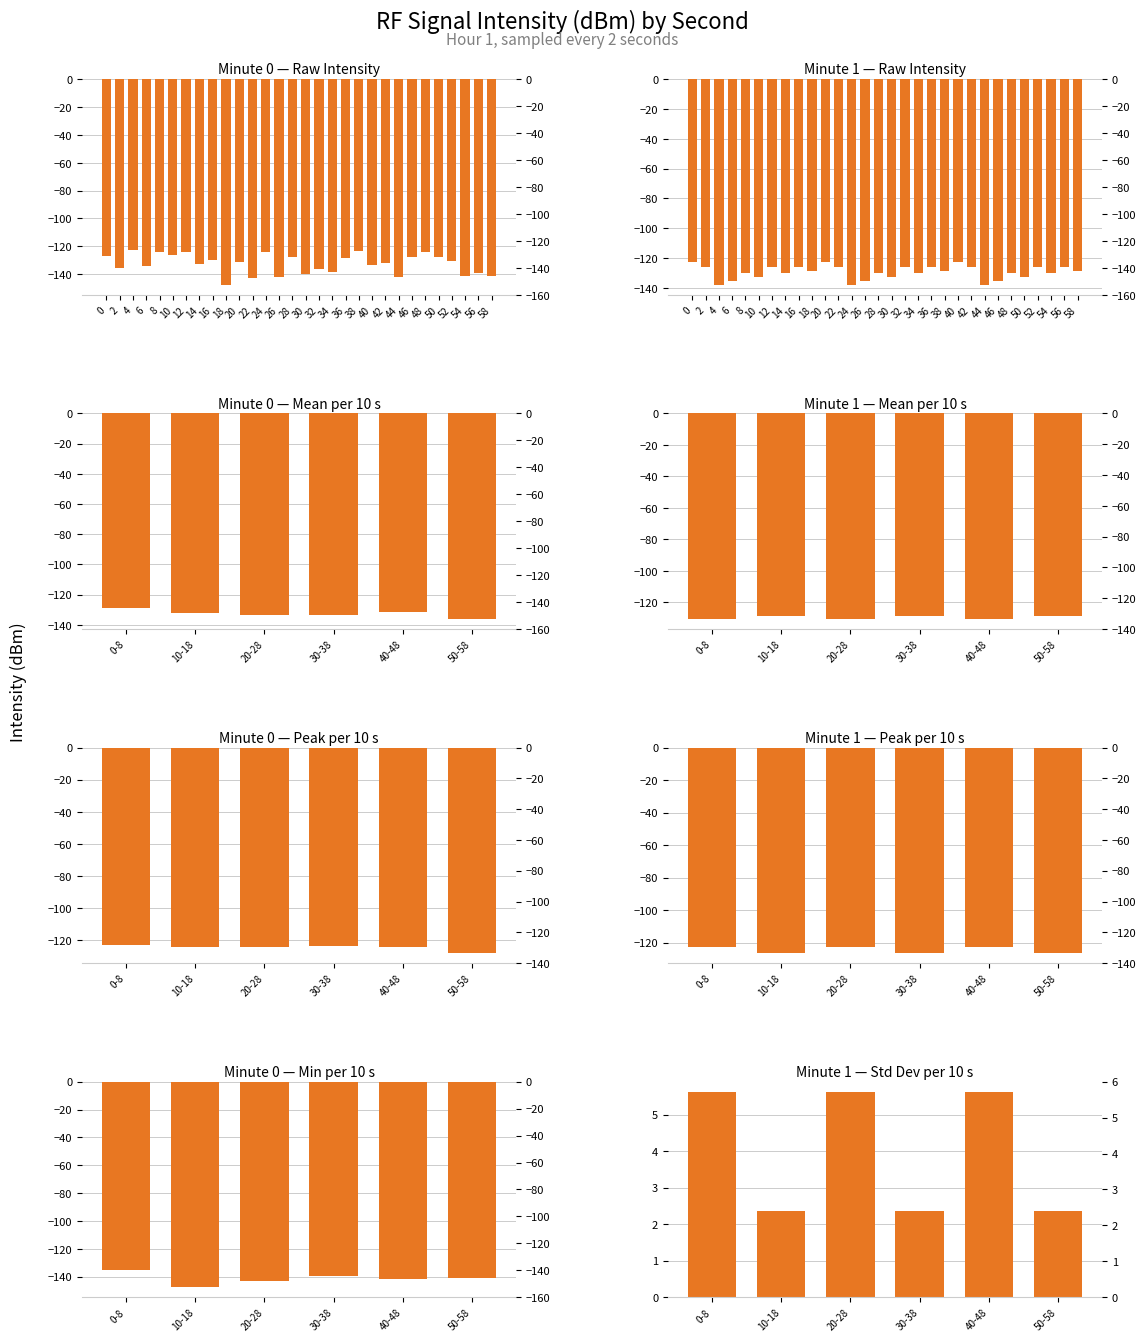

Reading left to right, transcribe all the data shown in this chart.

minute 0: 0=-127.0	2=-135.4	4=-122.6	6=-134.1	8=-124.3	10=-126.3	12=-124.1	14=-133.0	16=-130.1	18=-147.5	20=-131.4	22=-142.8	24=-124.0	26=-142.4	28=-127.8	30=-139.7	32=-136.0	34=-138.2	36=-128.4	38=-123.6	40=-133.3	42=-131.8	44=-141.7	46=-127.9	48=-124.0	50=-127.8	52=-130.6	54=-141.1	56=-138.8	58=-141.3
minute 1: 0=-122.9	2=-125.8	4=-137.8	6=-135.5	8=-129.8	10=-132.6	12=-126.3	14=-130.0	16=-126.3	18=-128.6	20=-122.9	22=-125.8	24=-137.8	26=-135.5	28=-129.8	30=-132.6	32=-126.3	34=-130.0	36=-126.3	38=-128.6	40=-122.9	42=-125.8	44=-137.8	46=-135.5	48=-129.8	50=-132.6	52=-126.3	54=-130.0	56=-126.3	58=-128.6